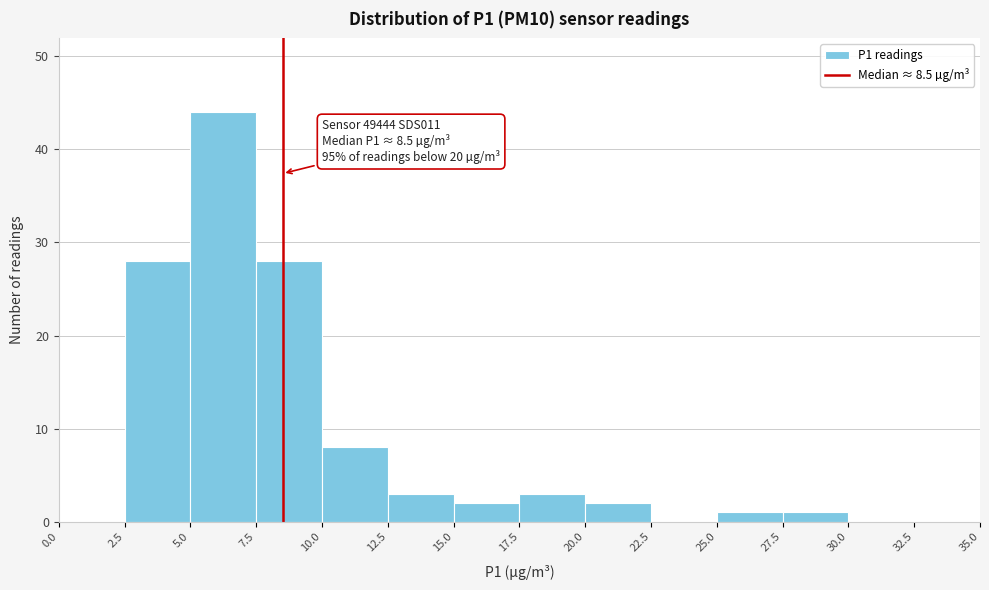

Over which range of the x-axis is the bar tallest?

5.0 to 7.5